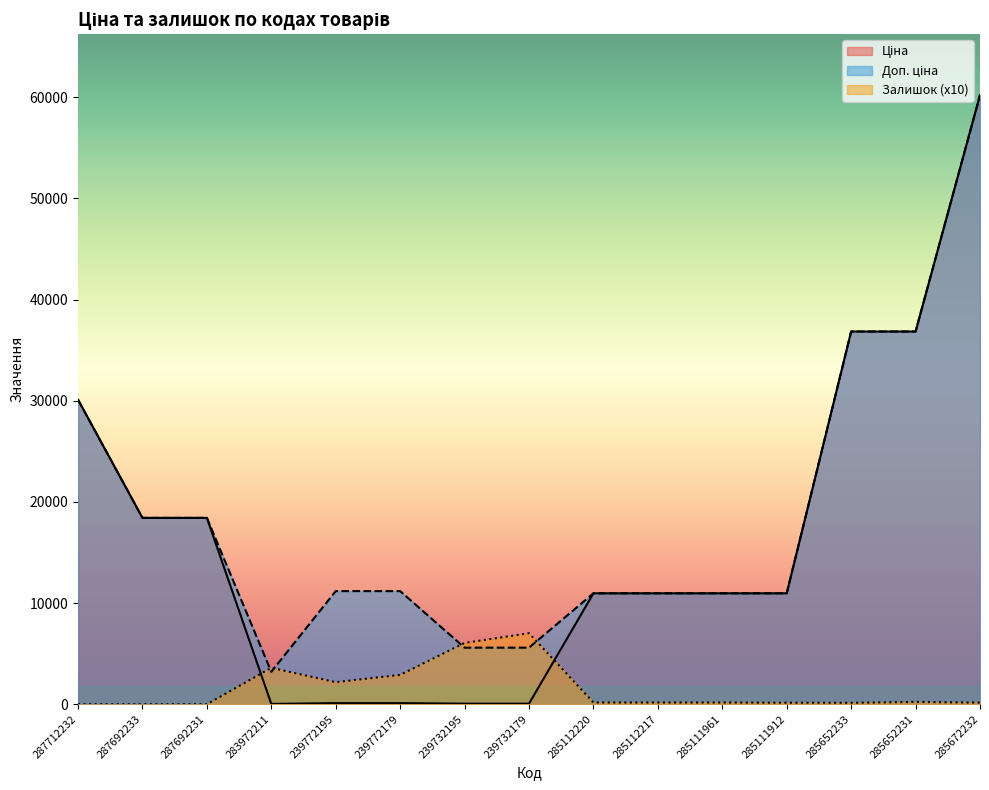

How many series are shown in this chart?

3